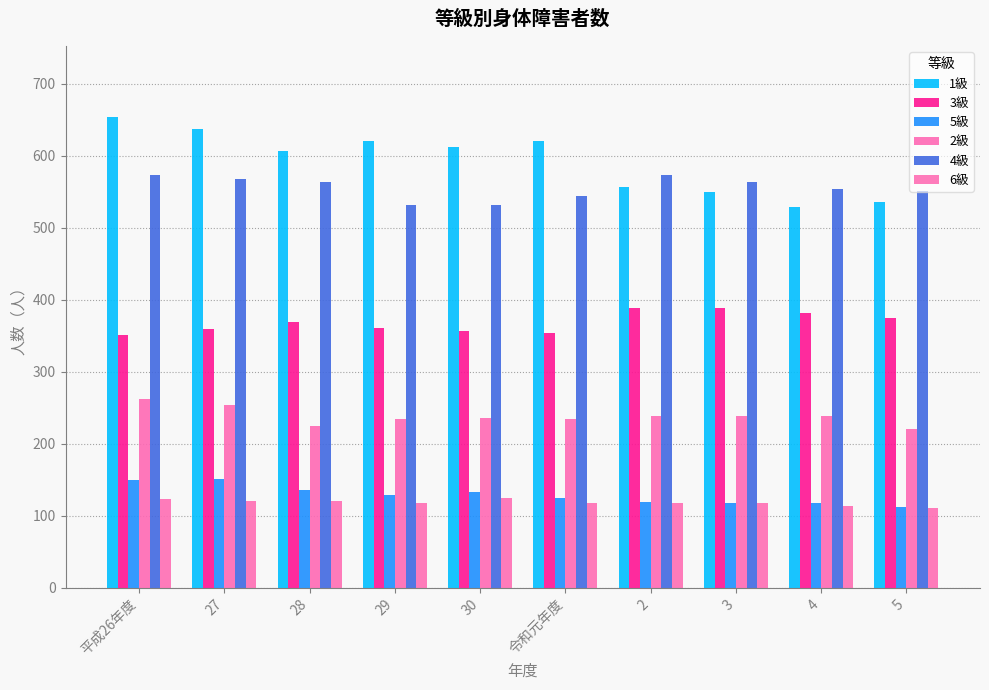

At which label does 4級 first exceed 563?

平成26年度